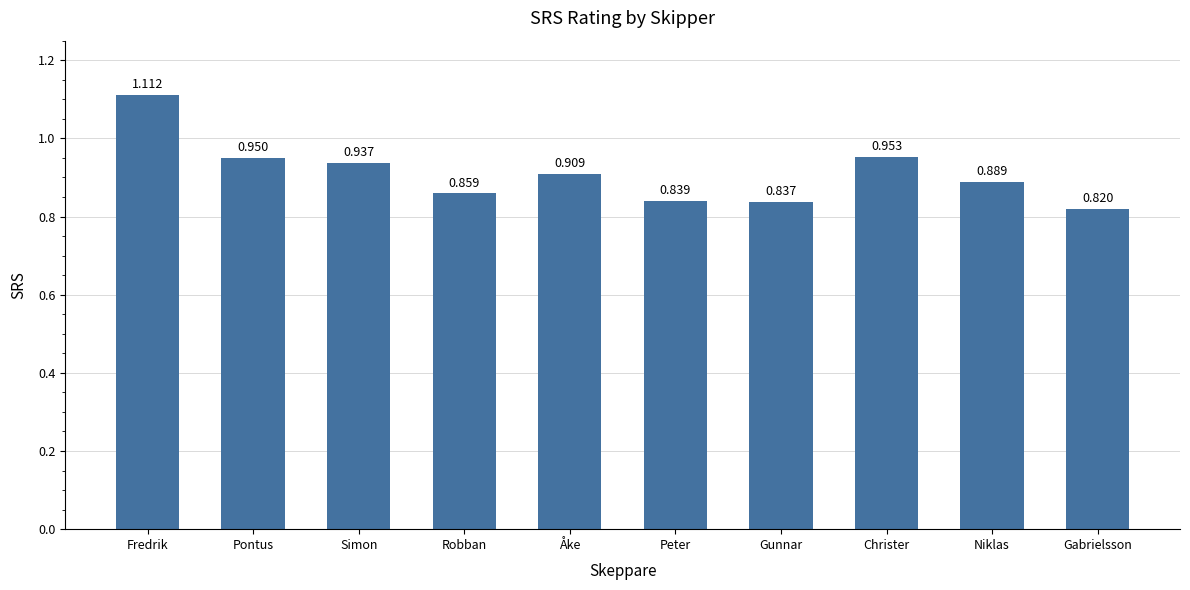

At which label is the value closest to 0?

Gabrielsson